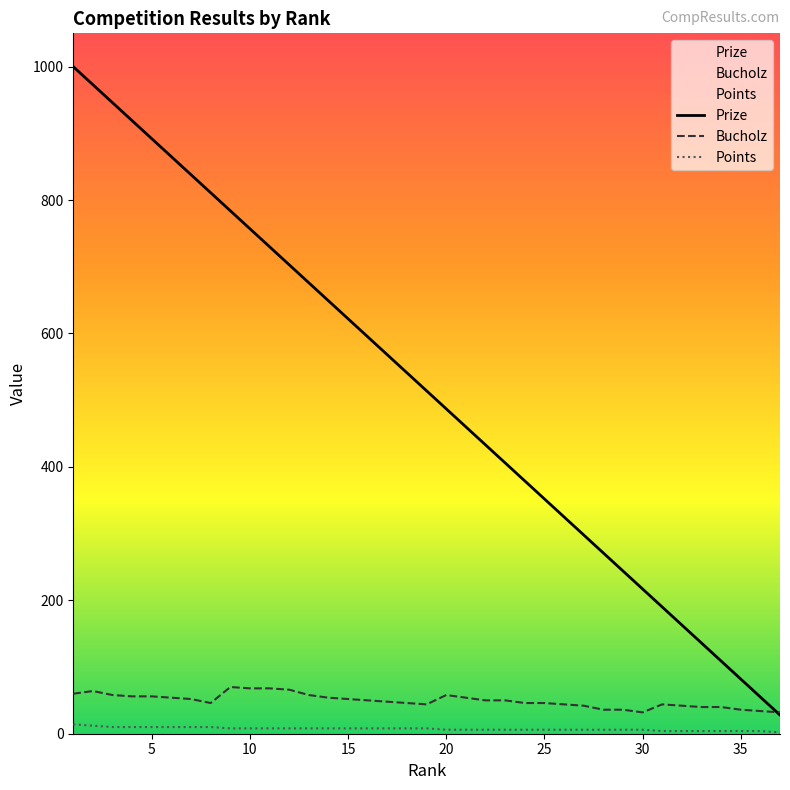

Which series ends up on top after the final intersection of Bucholz and Prize?

Bucholz